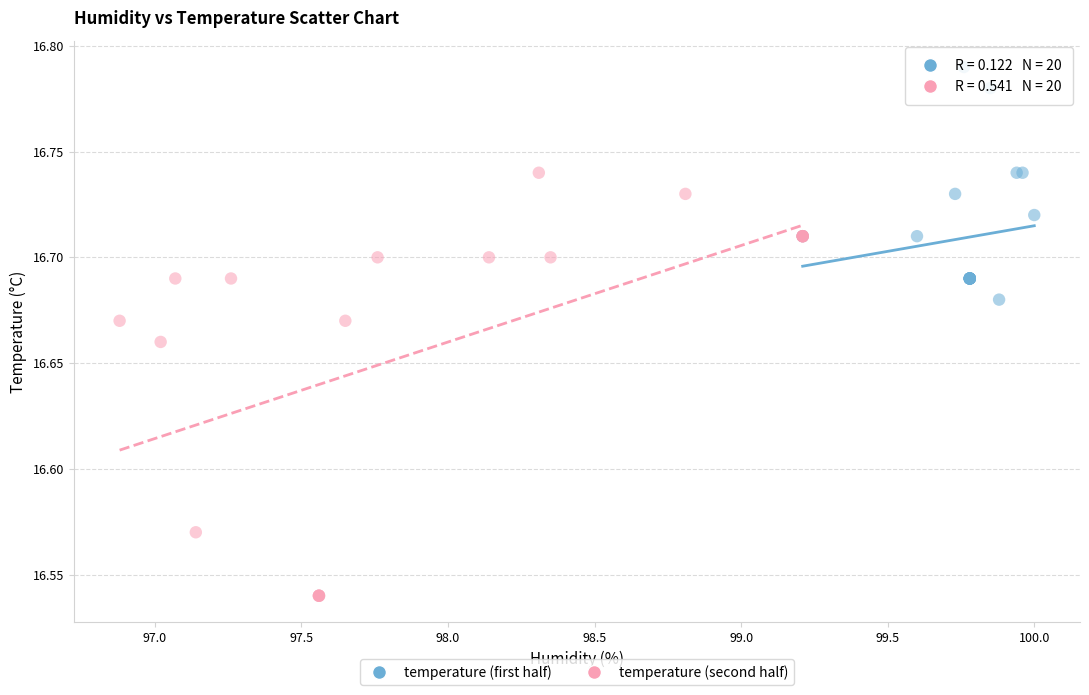

Which series has the widest spread of Y values?

temperature (second half)